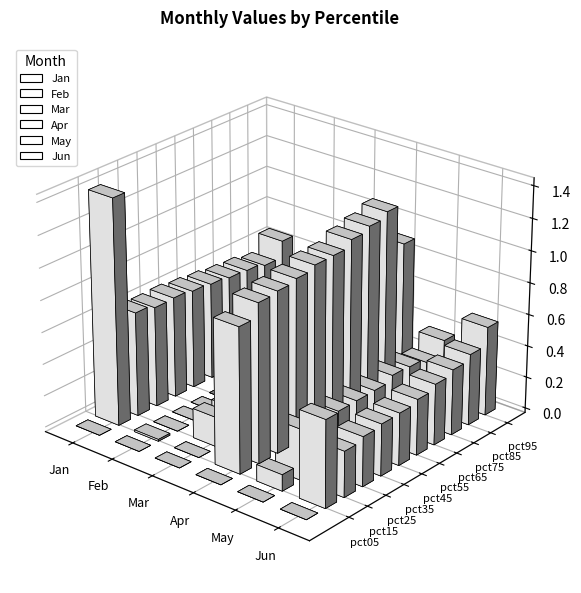

Is the value of Feb at pct65 greater than the value of Apr at pct65?

No